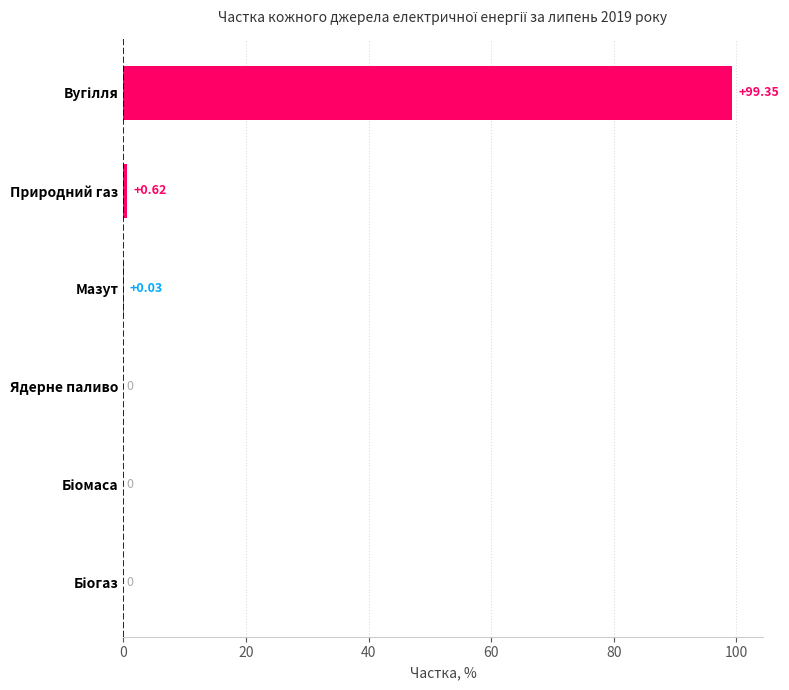

At which label is the value closest to 49?

Природний газ